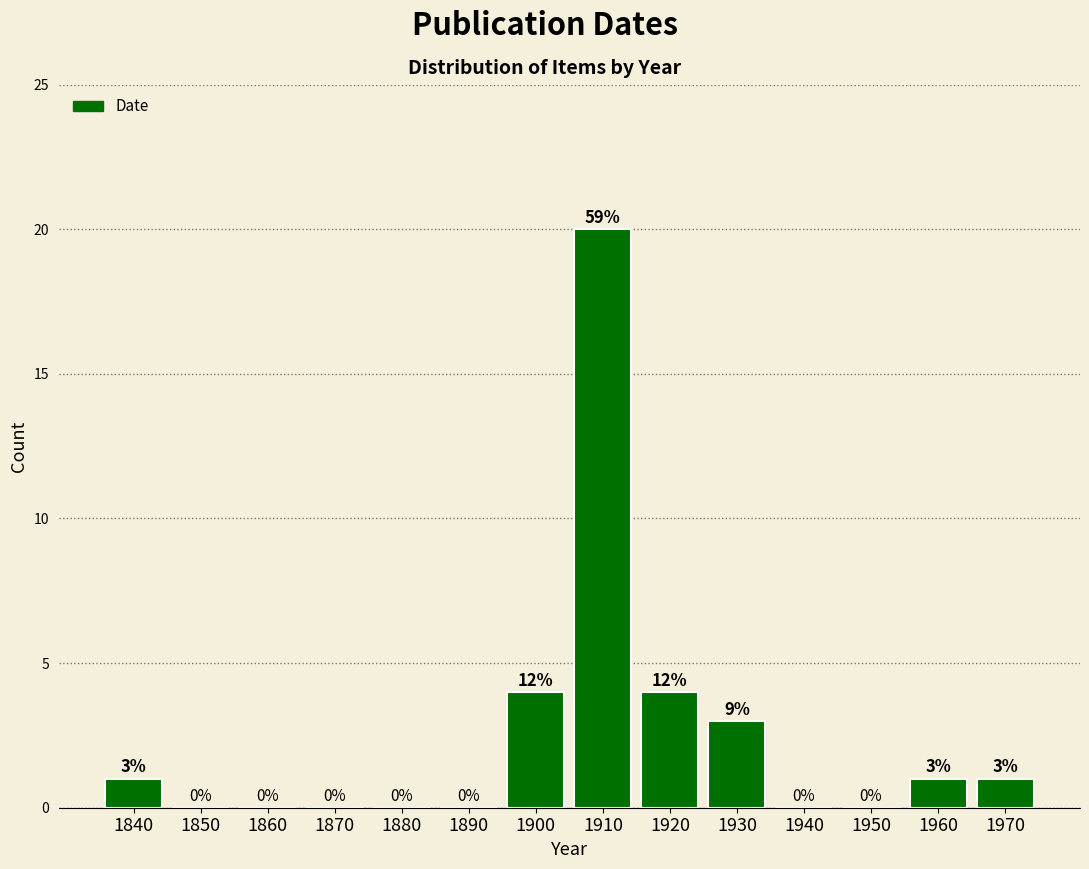

Reading left to right, extract all data points from this chart.

1840=1	1850=0	1860=0	1870=0	1880=0	1890=0	1900=4	1910=20	1920=4	1930=3	1940=0	1950=0	1960=1	1970=1